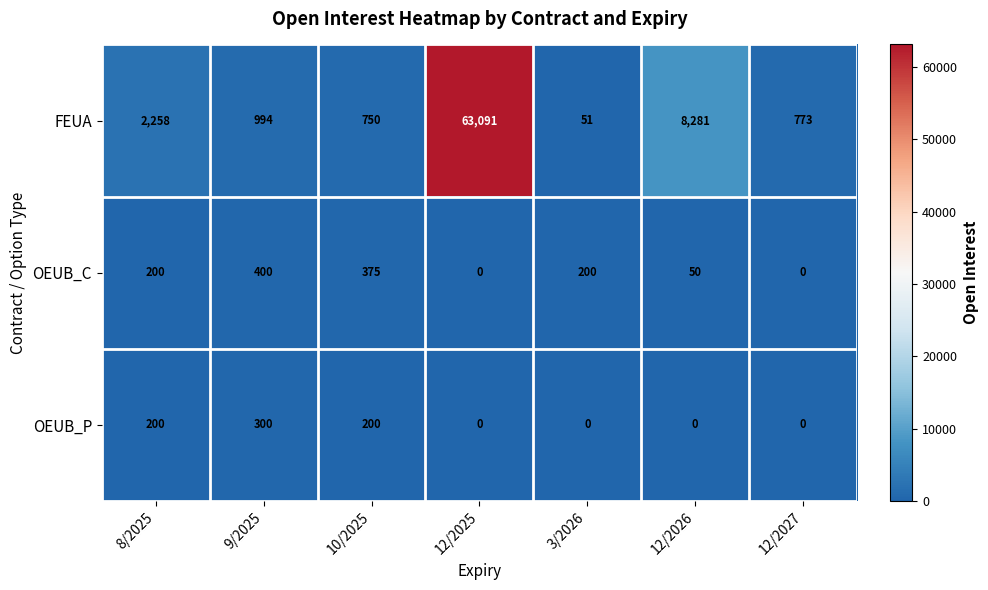

What is the total value across all series at 12/2027?

773